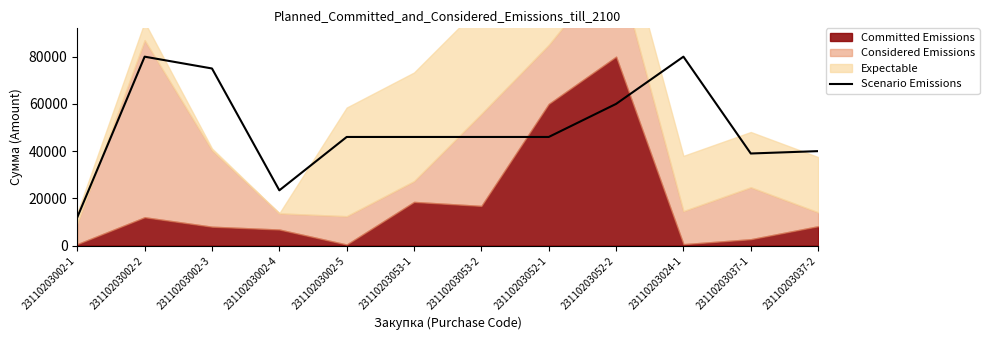

Where is the first local minimum?

23110203002-4